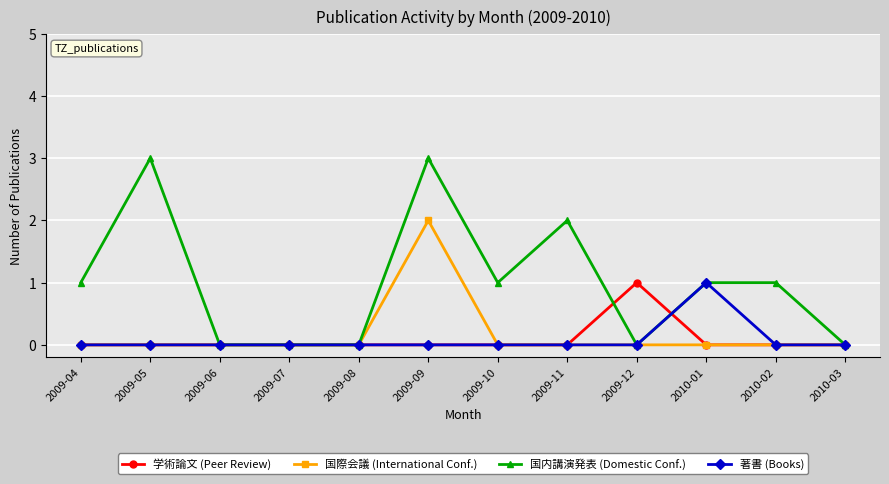

The value of 国際会議 (International Conf.) at 2009-12 is 1. True or false?

False